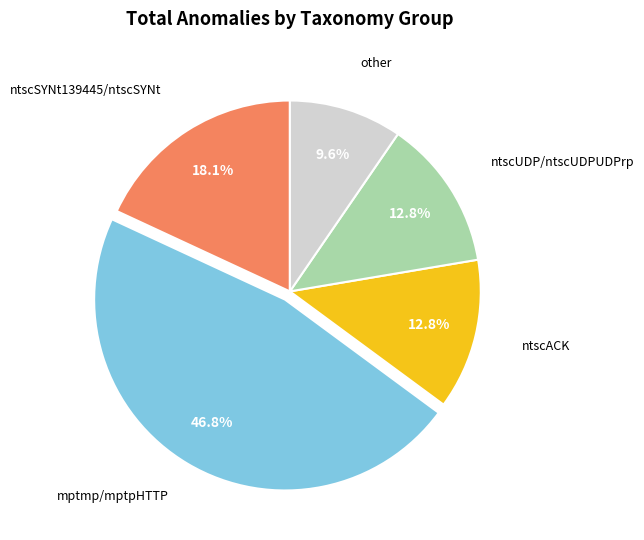

Is there any slice that represents more than half of the pie?

No